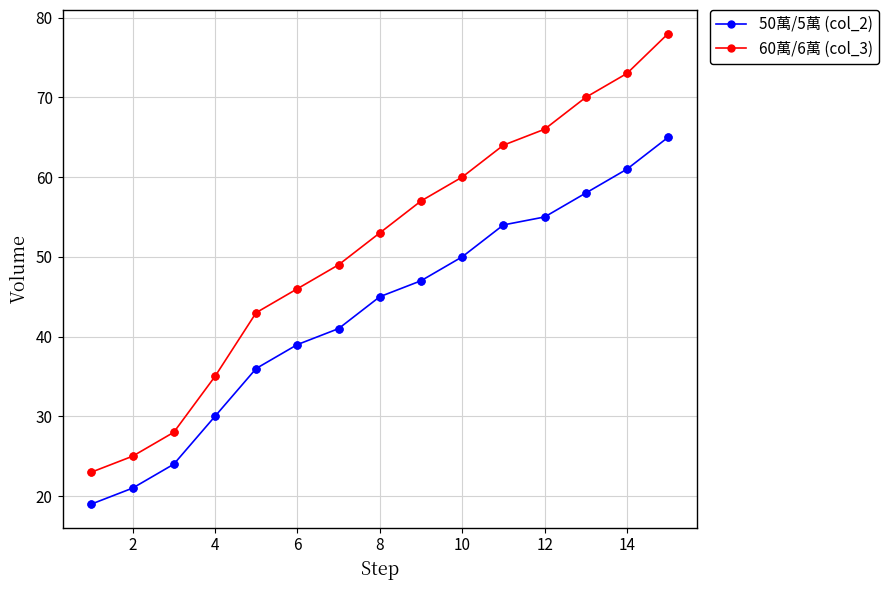

Which series has the widest spread of values?

60萬/6萬 (col_3)